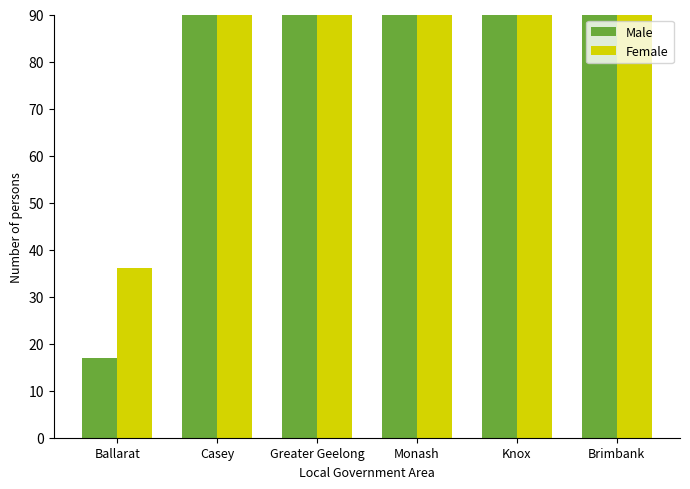

Where is Female nearest to the value 341?

Brimbank